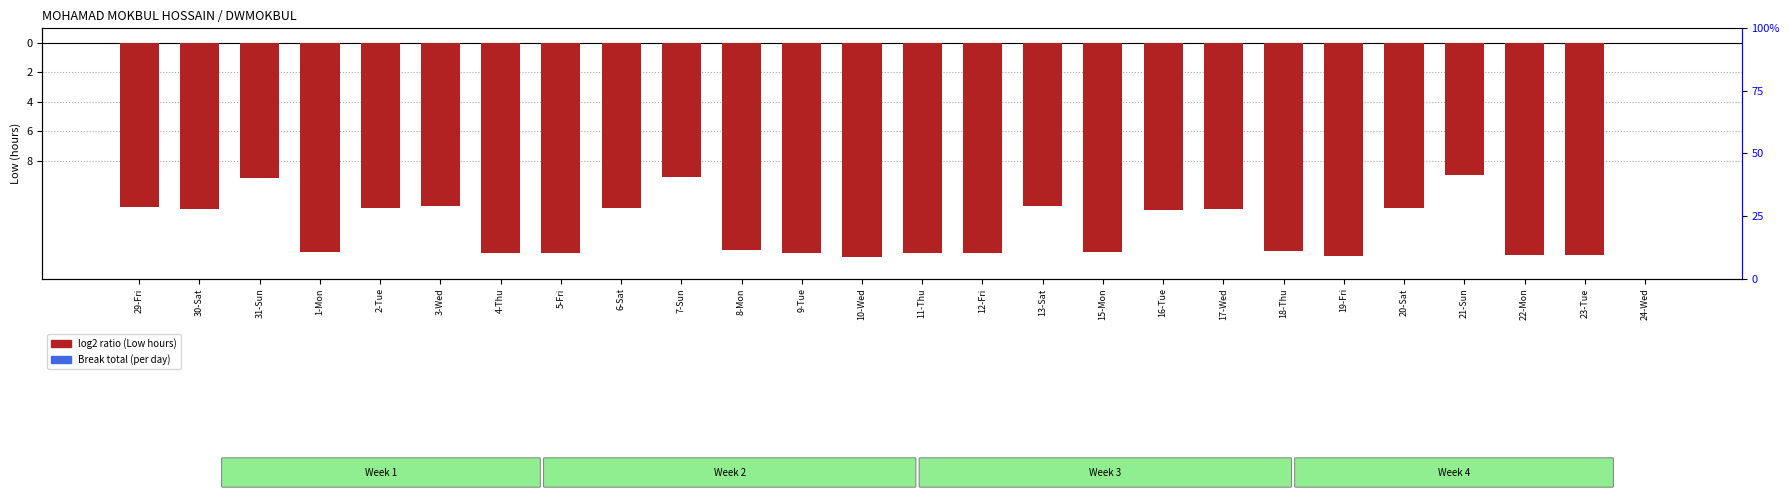

Reading right to left, extract all data points from this chart.

Low (hours): 24-Wed=0.0	23-Tue=-14.4	22-Mon=-14.4	21-Sun=-9.0	20-Sat=-11.2	19-Fri=-14.5	18-Thu=-14.1	17-Wed=-11.3	16-Tue=-11.3	15-Mon=-14.2	13-Sat=-11.1	12-Fri=-14.3	11-Thu=-14.3	10-Wed=-14.5	9-Tue=-14.2	8-Mon=-14.1	7-Sun=-9.1	6-Sat=-11.2	5-Fri=-14.3	4-Thu=-14.3	3-Wed=-11.0	2-Tue=-11.2	1-Mon=-14.2	31-Sun=-9.2	30-Sat=-11.3	29-Fri=-11.1
Break Total: 24-Wed=0.0	23-Tue=0.0	22-Mon=0.0	21-Sun=0.0	20-Sat=0.0	19-Fri=0.0	18-Thu=0.0	17-Wed=0.0	16-Tue=0.0	15-Mon=0.0	13-Sat=0.0	12-Fri=0.0	11-Thu=0.0	10-Wed=0.0	9-Tue=0.0	8-Mon=0.0	7-Sun=0.0	6-Sat=0.0	5-Fri=0.0	4-Thu=0.0	3-Wed=0.0	2-Tue=0.0	1-Mon=0.0	31-Sun=0.0	30-Sat=0.0	29-Fri=0.0